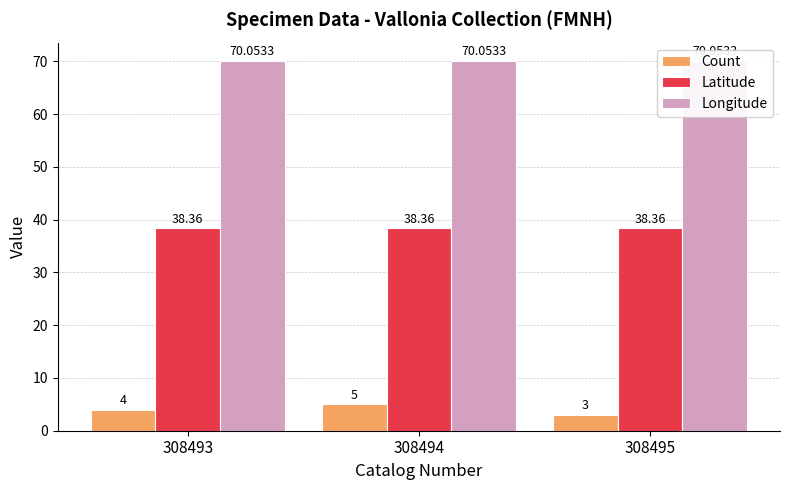

Reading left to right, extract all data points from this chart.

Count: 4.0	5.0	3.0
Latitude: 38.4	38.4	38.4
Longitude: 70.1	70.1	70.1